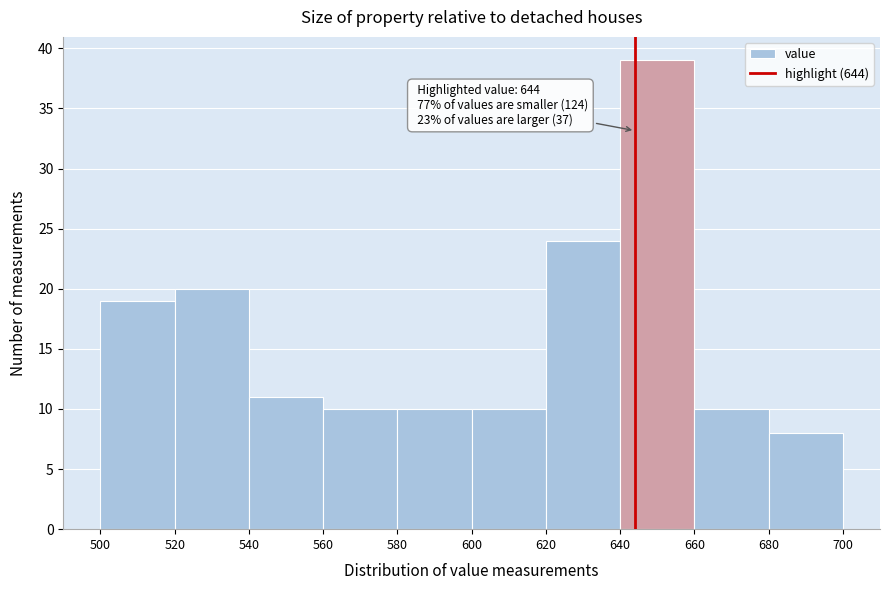

Which range on the x-axis has the tallest bar?

640 to 660